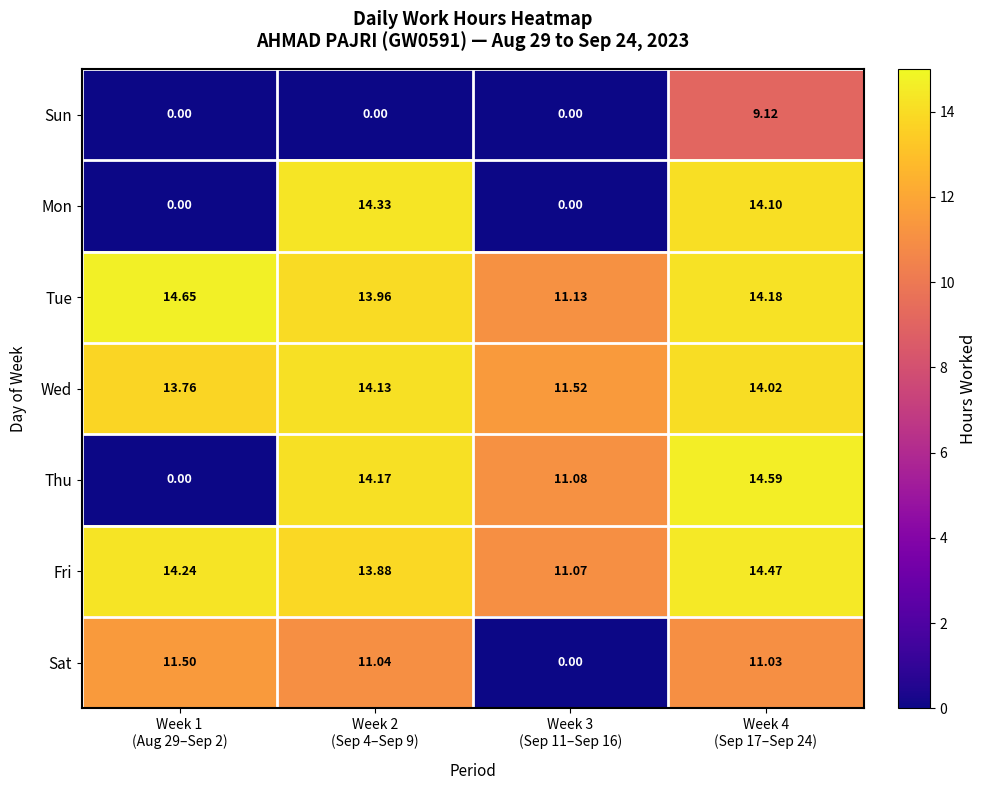

Which series has the largest range (max minus min)?

Thu